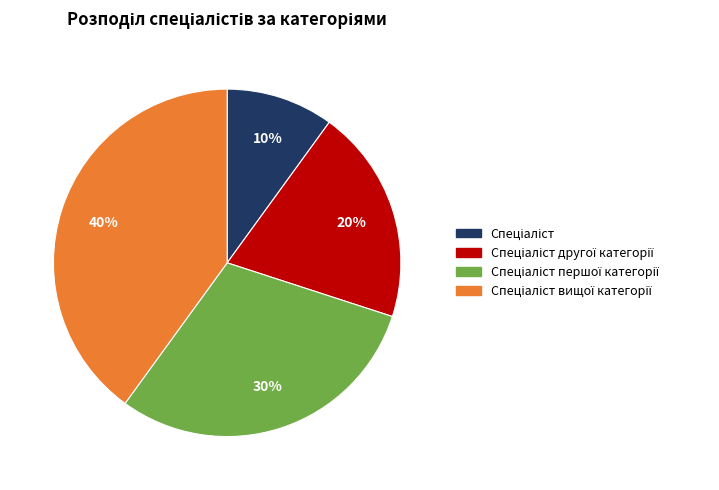

Is there any slice that represents more than half of the pie?

No